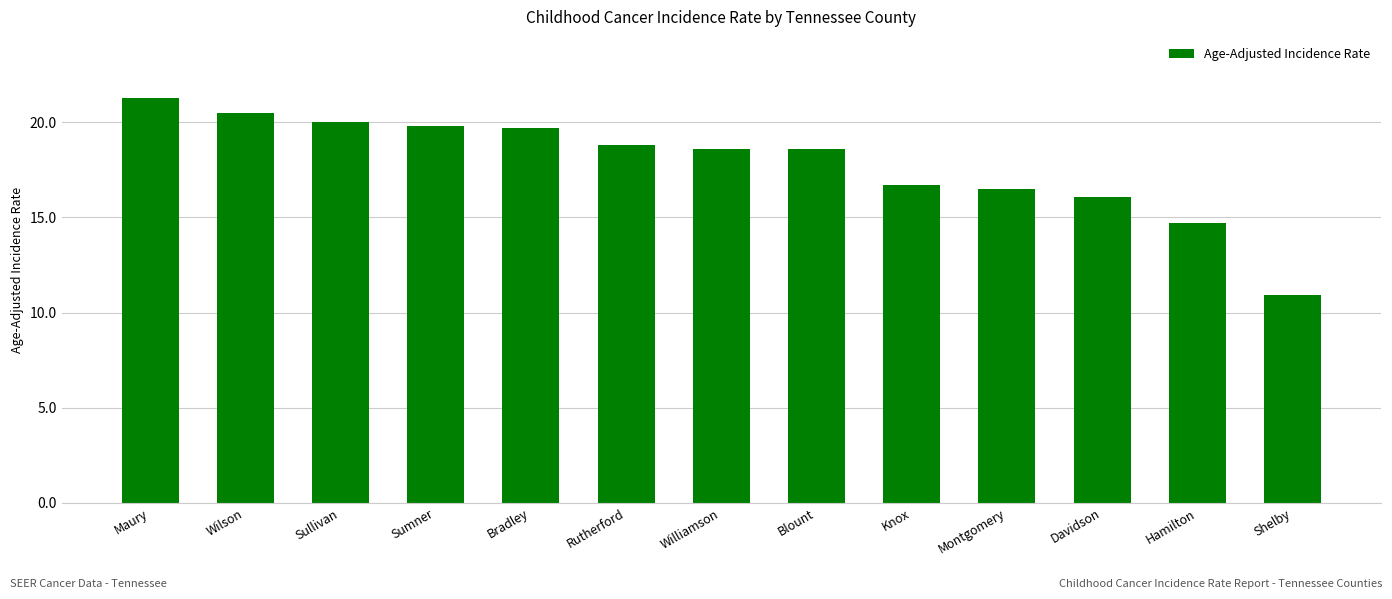

What is the average value?

17.9